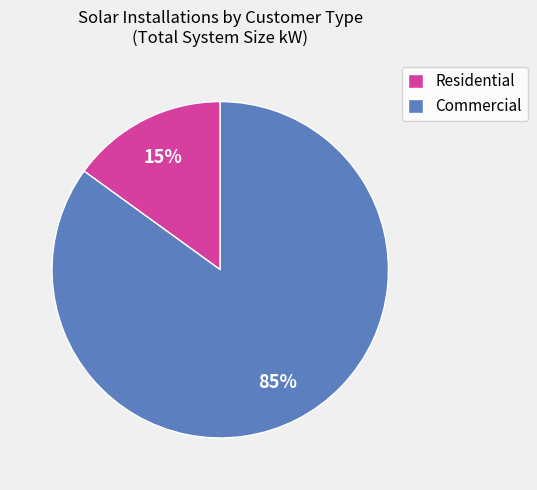

To the nearest percent, what is the difference between the largest and smallest slice percentages?

70%